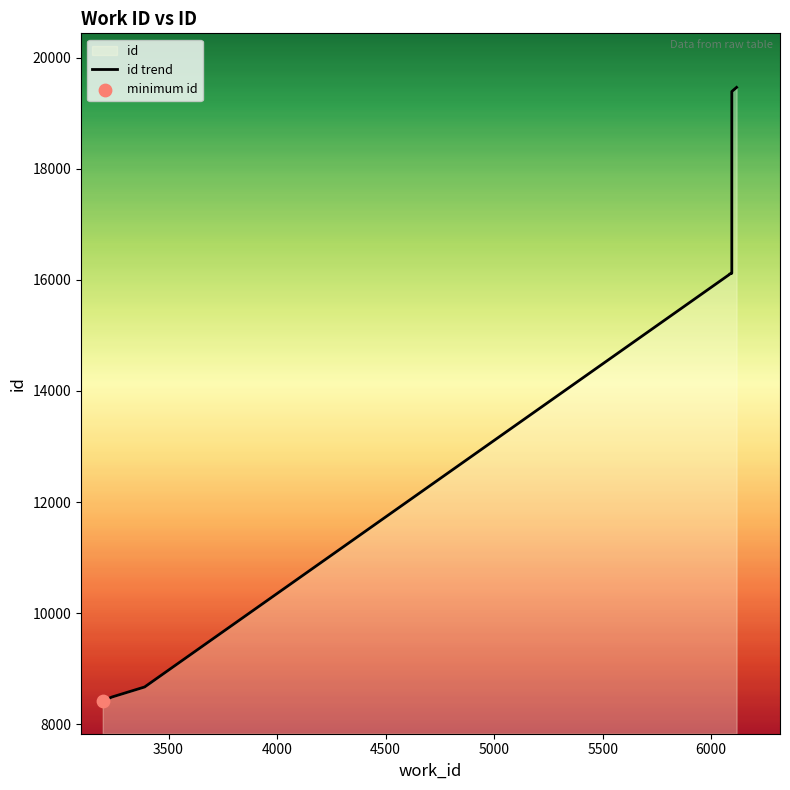

Which has a higher value, 3197 or 6095?

6095